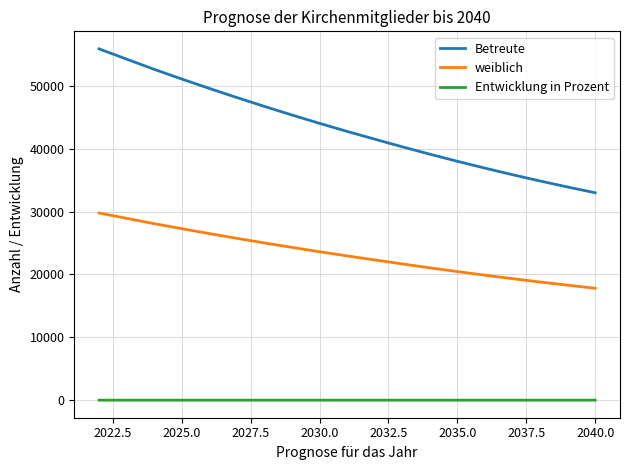

Which series has the widest spread of values?

Betreute